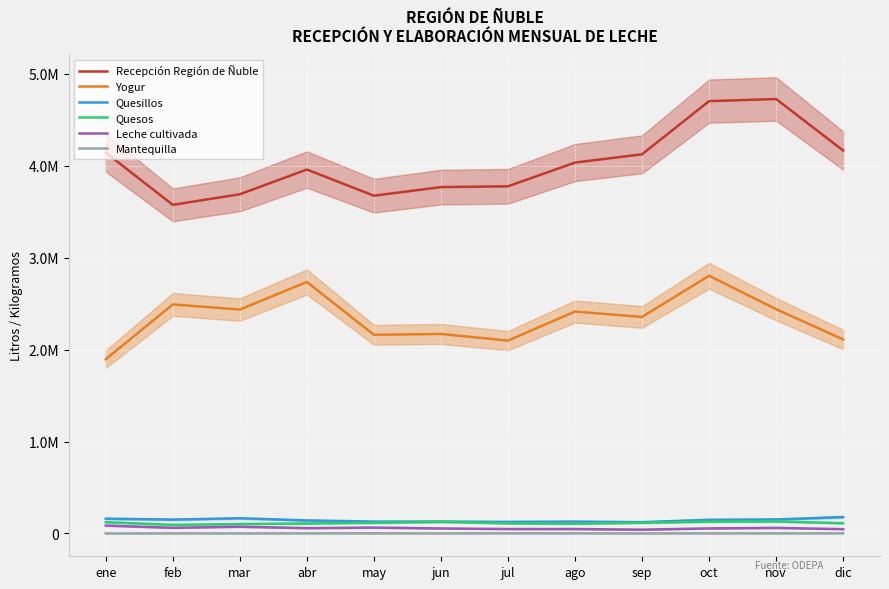

At how many categories does at least one series exceed 4583143?

2